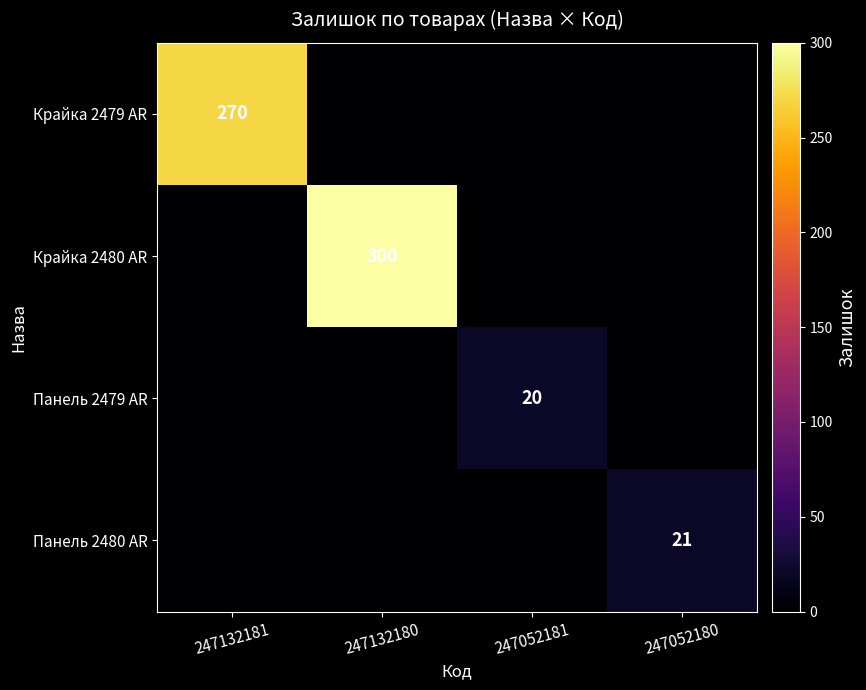

Which series has the largest range (max minus min)?

Крайка 2480 AR